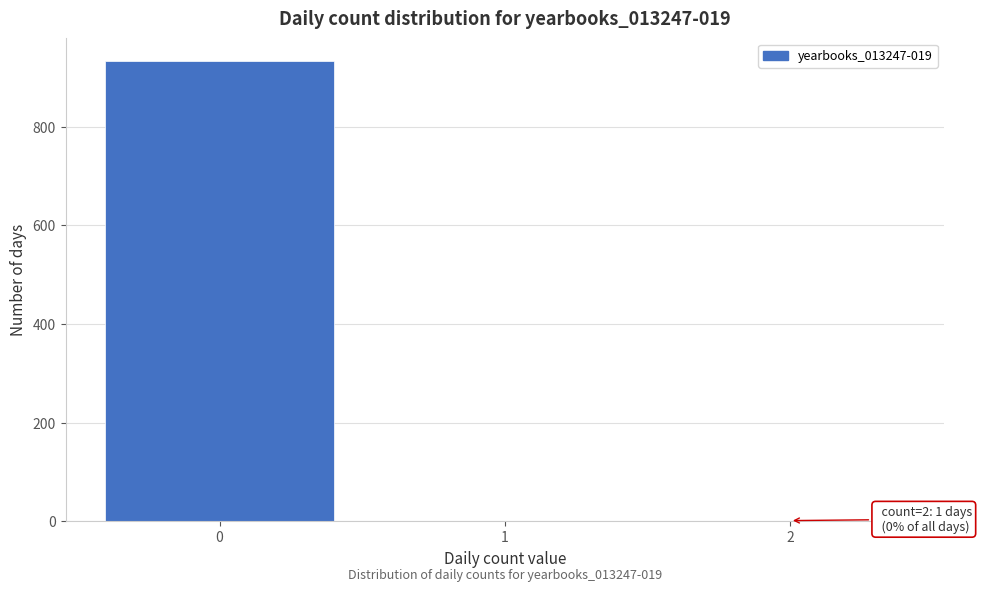

What is the maximum value shown in the chart?

933